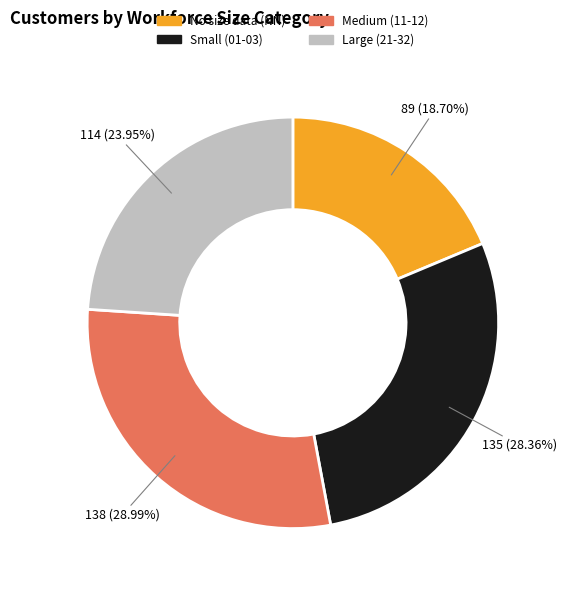

Is there a majority slice in this chart?

No